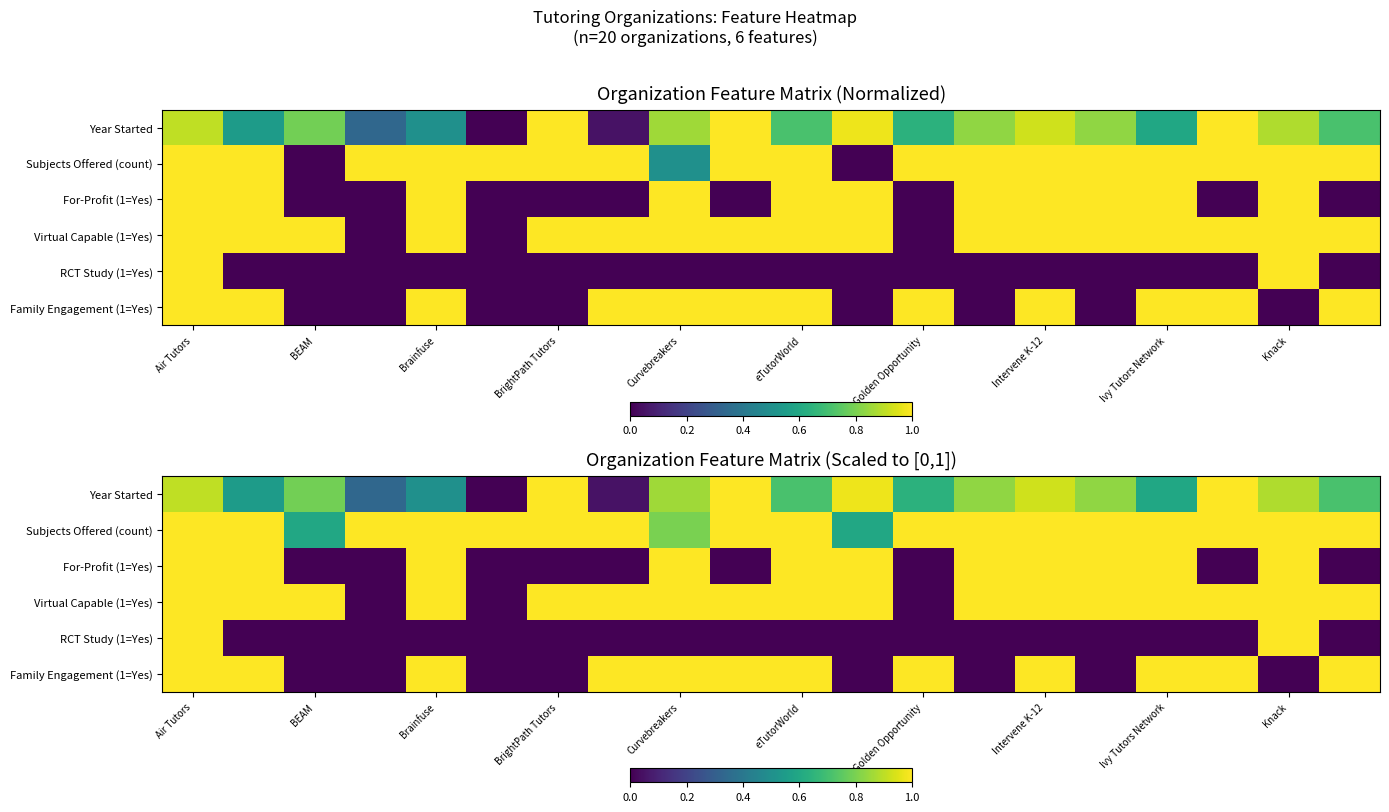

How many data points in Year Started are above 0?

19